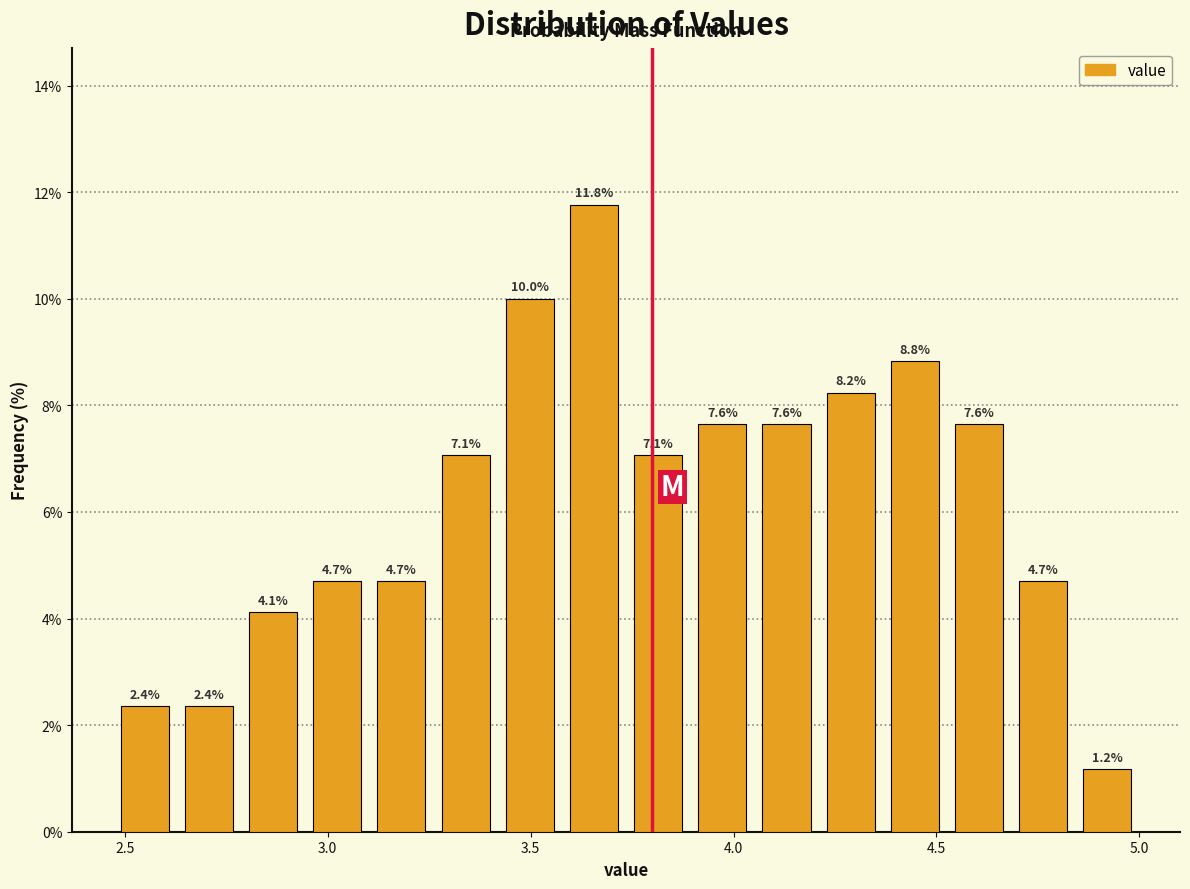

Read against the x-axis, roughly where is the centre of the tallest bar?

3.65